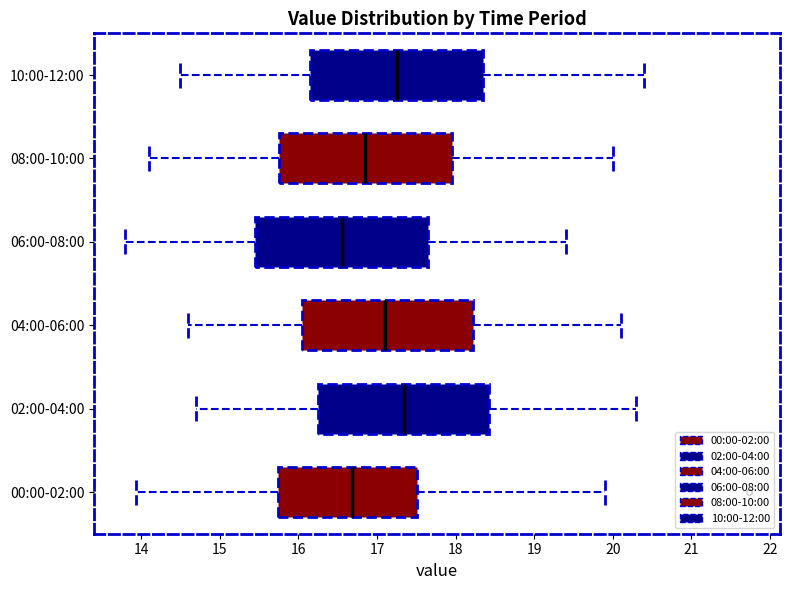

Reading bottom to top, read every box against the x-axis: the position of its median line, the range the box covers, and the ends of its whiskers. The values are not printed on the chart, so give them approximately, as read against the axis.

00:00-02:00: median 16.7, box 15.7 to 17.5, whiskers 13.9 to 19.9
02:00-04:00: median 17.4, box 16.3 to 18.4, whiskers 14.7 to 20.3
04:00-06:00: median 17.1, box 16.1 to 18.2, whiskers 14.6 to 20.1
06:00-08:00: median 16.6, box 15.5 to 17.7, whiskers 13.8 to 19.4
08:00-10:00: median 16.9, box 15.8 to 18.0, whiskers 14.1 to 20.0
10:00-12:00: median 17.3, box 16.2 to 18.4, whiskers 14.5 to 20.4